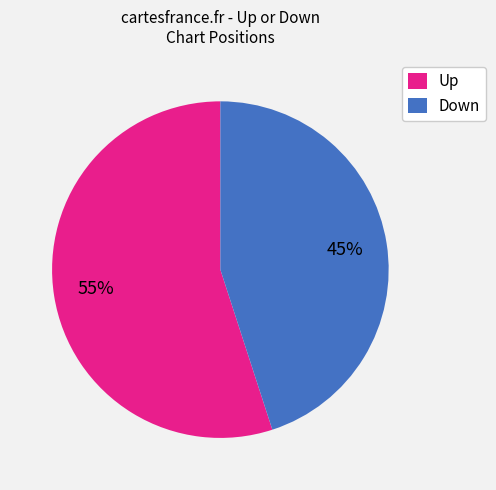

To the nearest percent, what percentage of the pie is Up?

55%